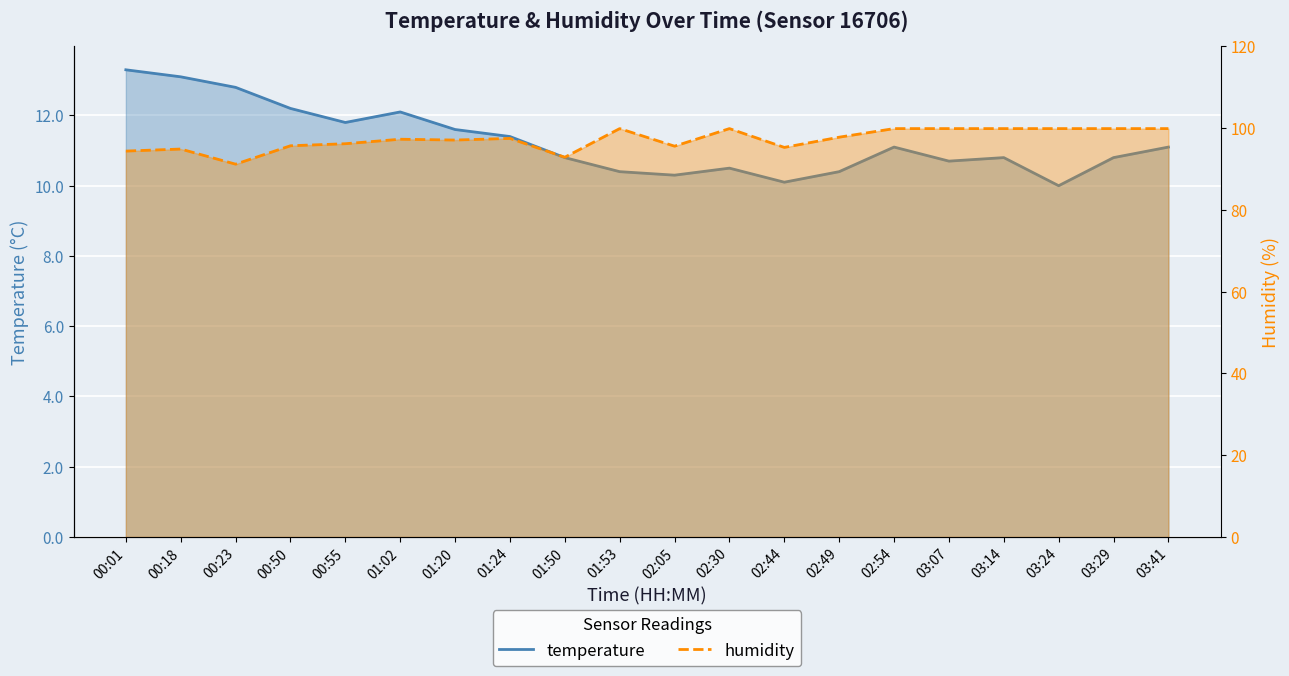

The temperature series shows 3.5 at 02:49. True or false?

False